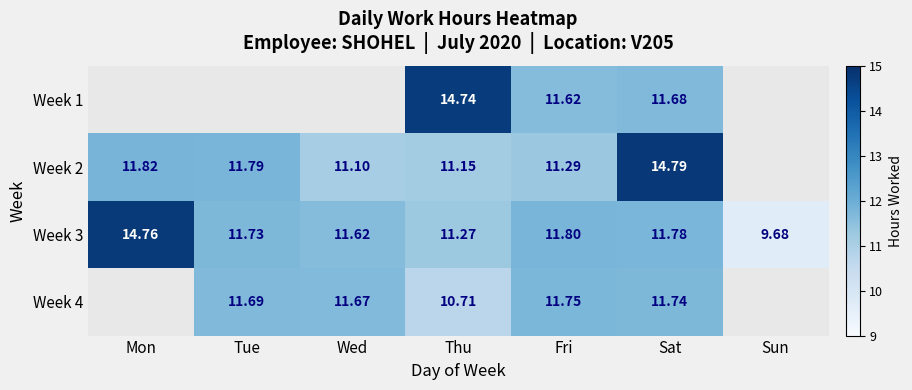

Is it true that Week 4 equals 19.2 at Wed?

False